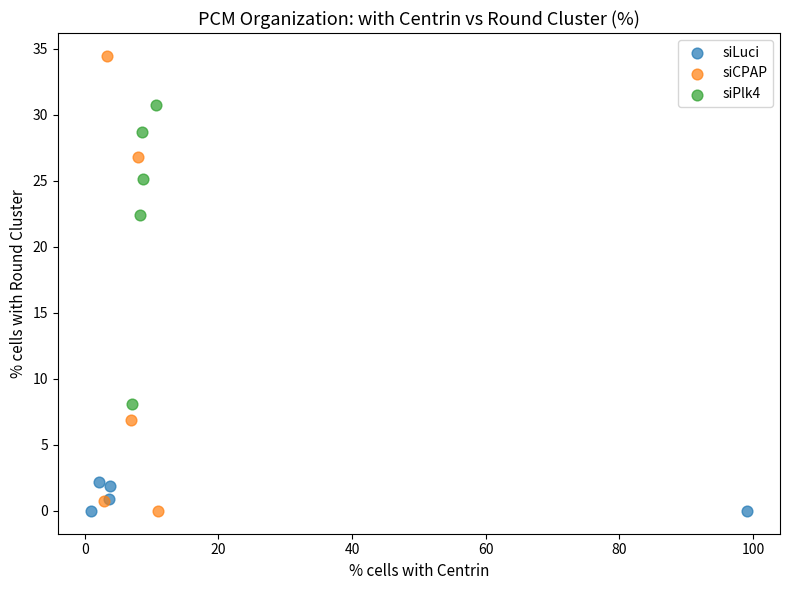

Which series contains the highest Y value?

siCPAP